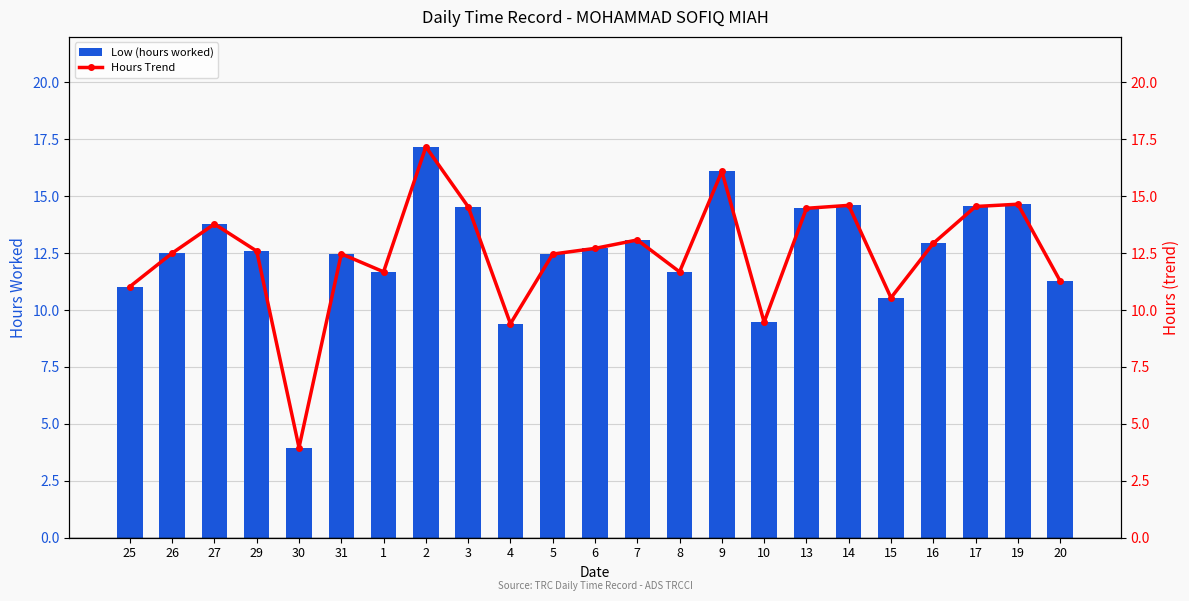

Rank the series at 1 from highest to lowest value.

Low (hours worked), Hours Trend